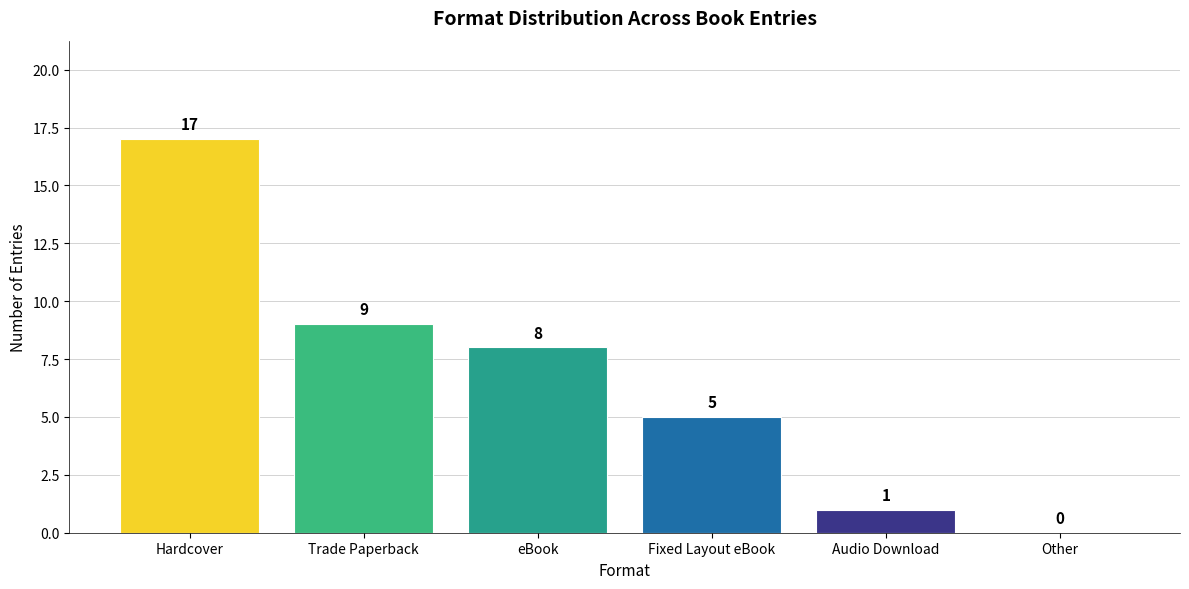

What is the sum of the values at Trade Paperback and eBook?

17